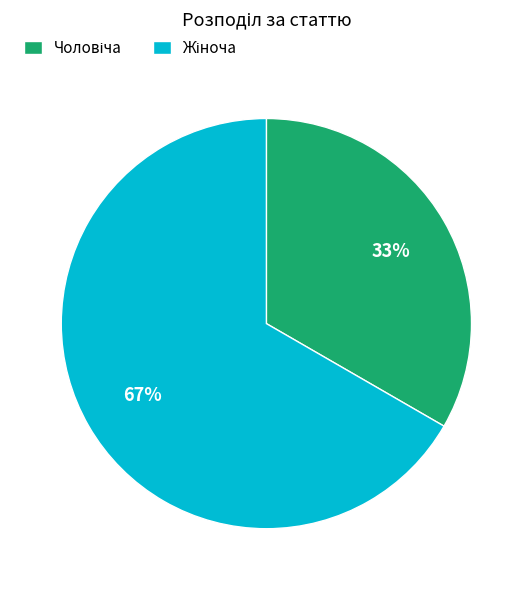

To the nearest percent, what is the average slice percentage?

50%